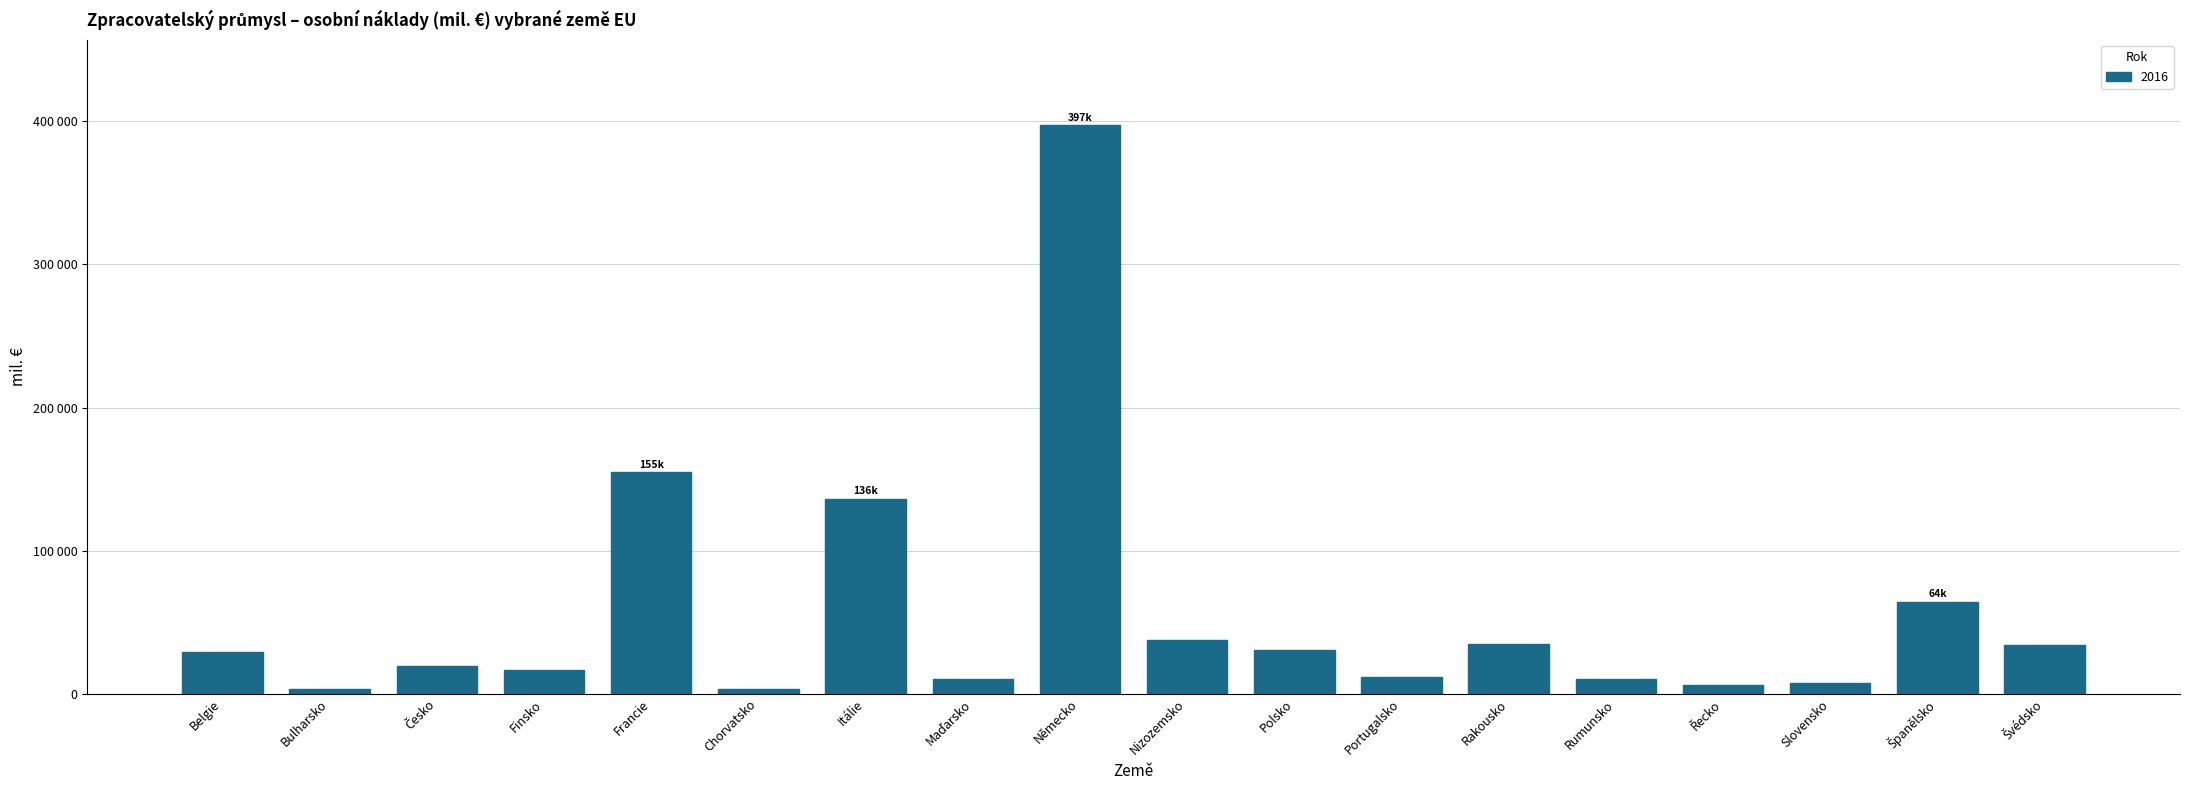

What is the label of the 8th bar from the right?

Polsko